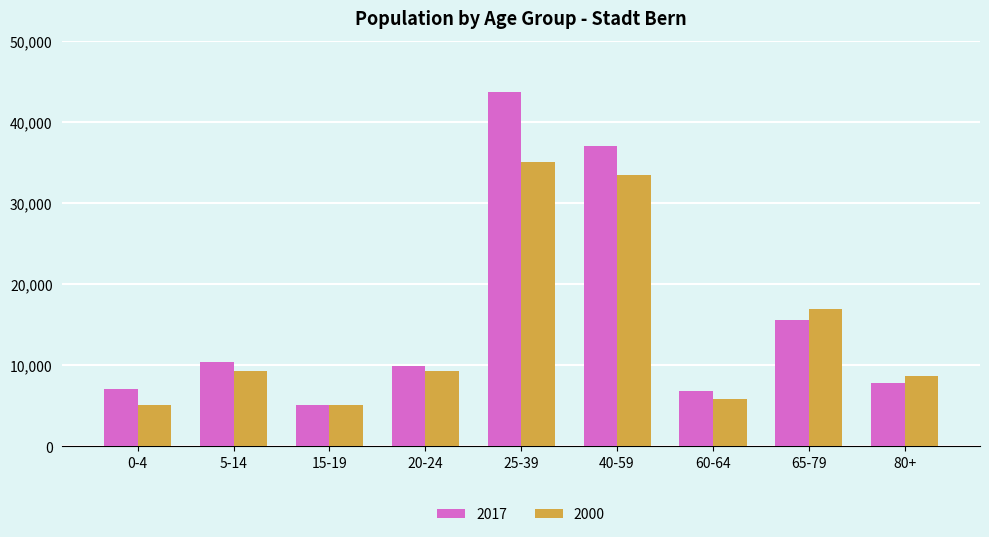

The value of 2017 at 65-79 is 15560. True or false?

True